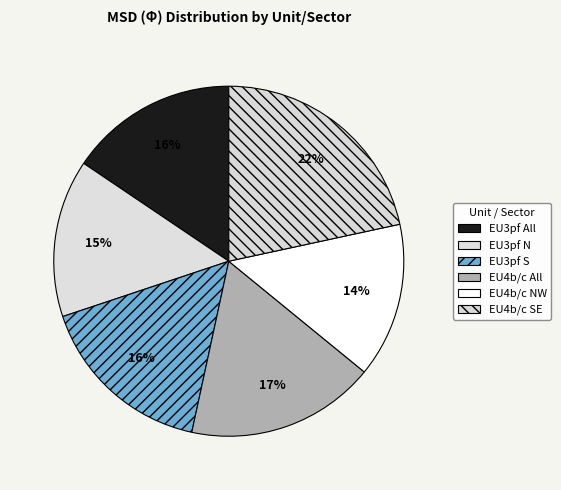

What percentage is NOT represented by EU4b/c NW?

85.7%